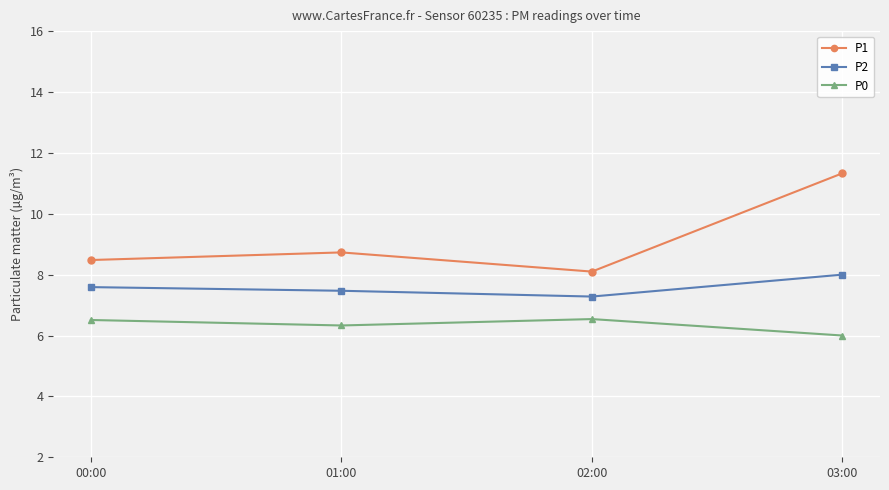

Reading left to right, transcribe all the data shown in this chart.

P1: 00:00=8.5	01:00=8.7	02:00=8.1	03:00=11.3
P2: 00:00=7.6	01:00=7.5	02:00=7.3	03:00=8.0
P0: 00:00=6.5	01:00=6.3	02:00=6.5	03:00=6.0